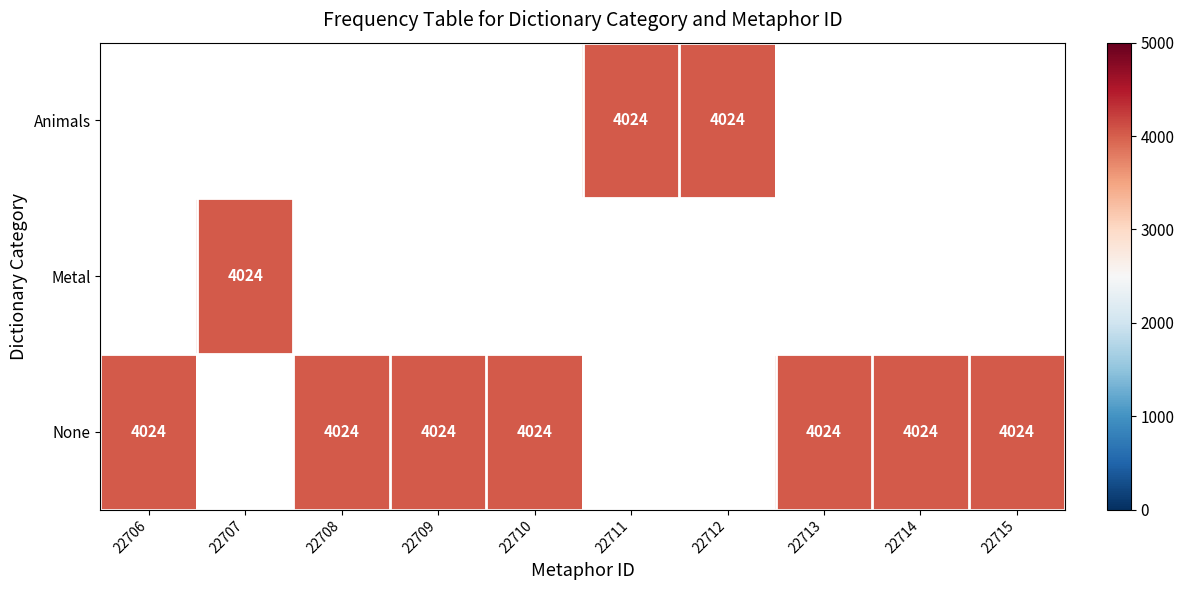

Which category has the highest value in the None series?

22706